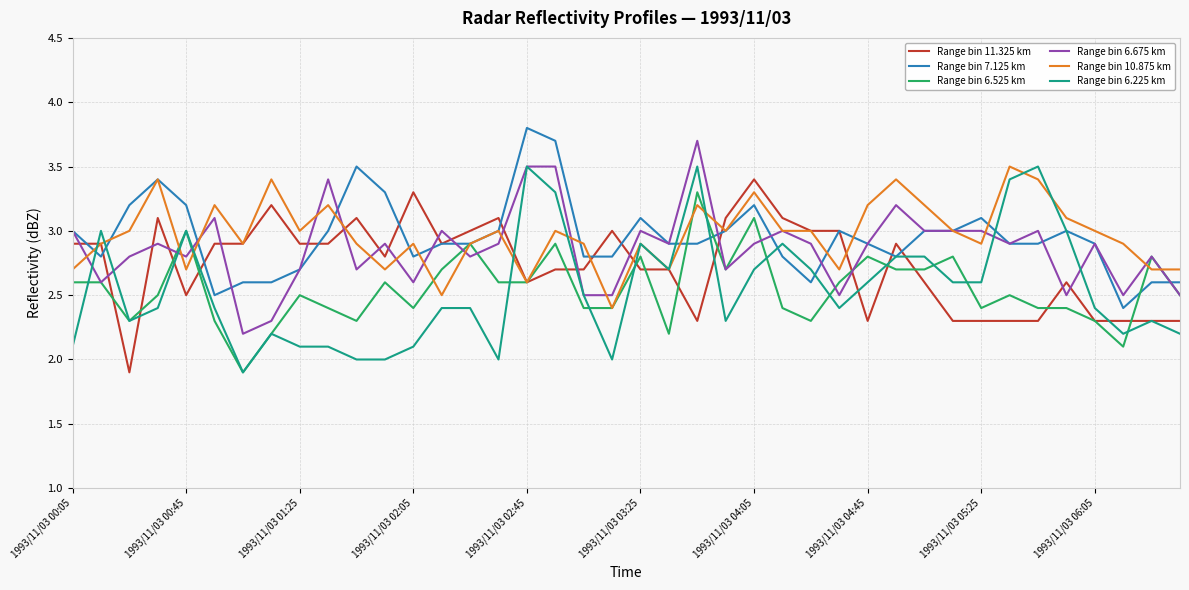

What is the highest value of the Range bin 6.225 km series?

3.5